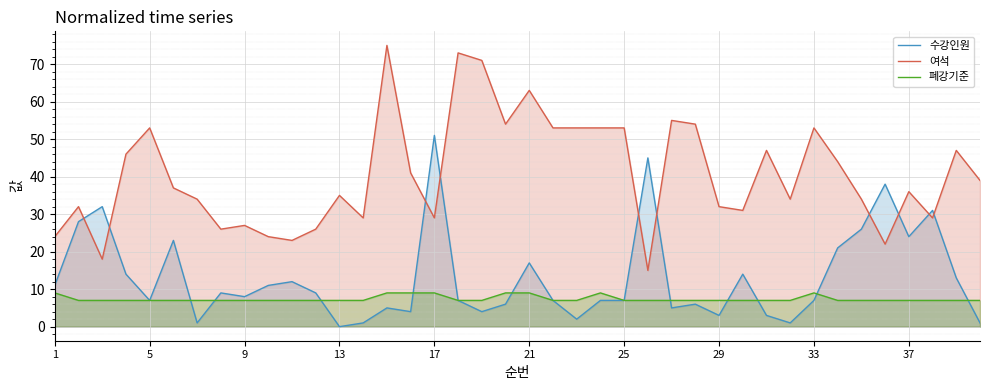

Does the chart display data point markers on the line(s)?

No